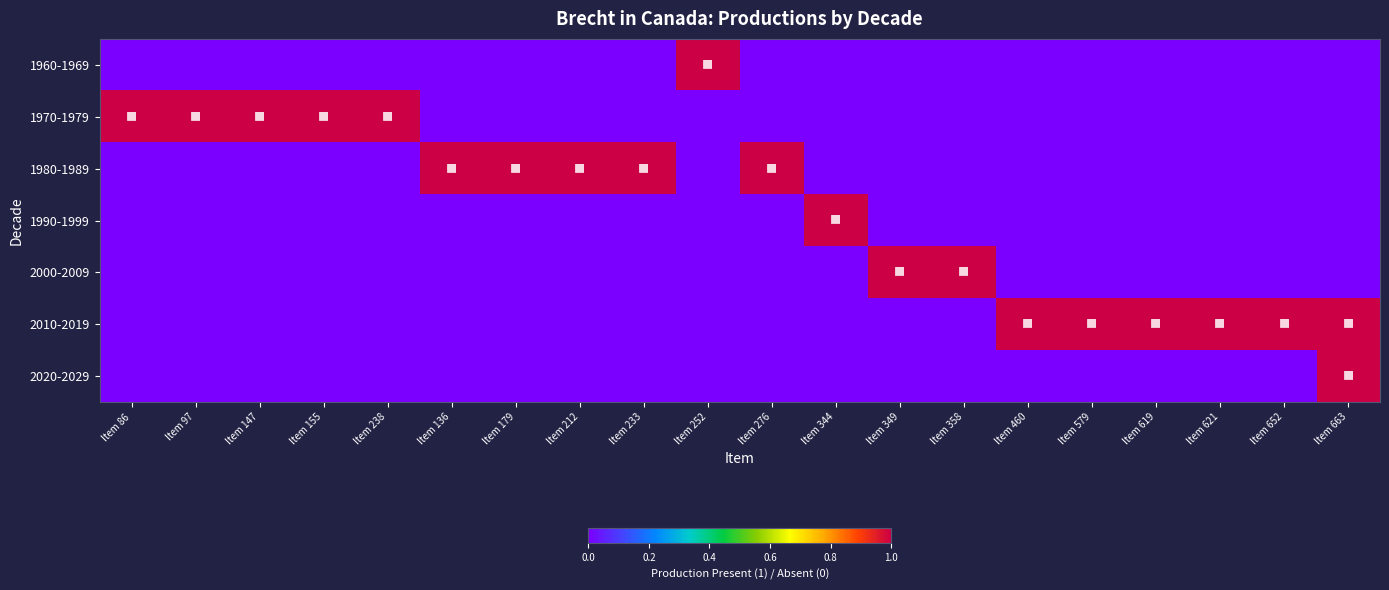

At which category does the chart reach its minimum across all series?

Item 86